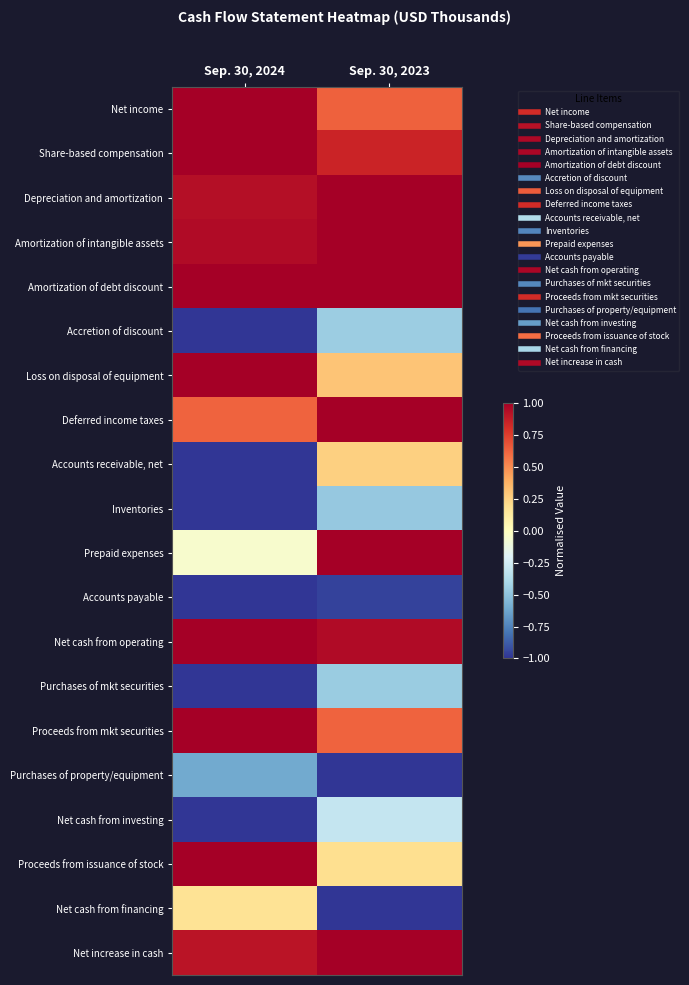

Reading right to left, what are all the values shown in this chart?

Net income: Sep. 30, 2023=0.6	Sep. 30, 2024=1.0
Share-based compensation: Sep. 30, 2023=0.8	Sep. 30, 2024=1.0
Depreciation and amortization: Sep. 30, 2023=1.0	Sep. 30, 2024=0.9
Amortization of intangible assets: Sep. 30, 2023=1.0	Sep. 30, 2024=1.0
Amortization of debt discount: Sep. 30, 2023=1.0	Sep. 30, 2024=1.0
Accretion of discount: Sep. 30, 2023=-0.4	Sep. 30, 2024=-1.0
Loss on disposal of equipment: Sep. 30, 2023=0.3	Sep. 30, 2024=1.0
Deferred income taxes: Sep. 30, 2023=1.0	Sep. 30, 2024=0.6
Accounts receivable, net: Sep. 30, 2023=0.3	Sep. 30, 2024=-1.0
Inventories: Sep. 30, 2023=-0.5	Sep. 30, 2024=-1.0
Prepaid expenses: Sep. 30, 2023=1.0	Sep. 30, 2024=-0.1
Accounts payable: Sep. 30, 2023=-1.0	Sep. 30, 2024=-1.0
Net cash from operating: Sep. 30, 2023=1.0	Sep. 30, 2024=1.0
Purchases of mkt securities: Sep. 30, 2023=-0.5	Sep. 30, 2024=-1.0
Proceeds from mkt securities: Sep. 30, 2023=0.6	Sep. 30, 2024=1.0
Purchases of property/equipment: Sep. 30, 2023=-1.0	Sep. 30, 2024=-0.6
Net cash from investing: Sep. 30, 2023=-0.3	Sep. 30, 2024=-1.0
Proceeds from issuance of stock: Sep. 30, 2023=0.2	Sep. 30, 2024=1.0
Net cash from financing: Sep. 30, 2023=-1.0	Sep. 30, 2024=0.2
Net increase in cash: Sep. 30, 2023=1.0	Sep. 30, 2024=0.9